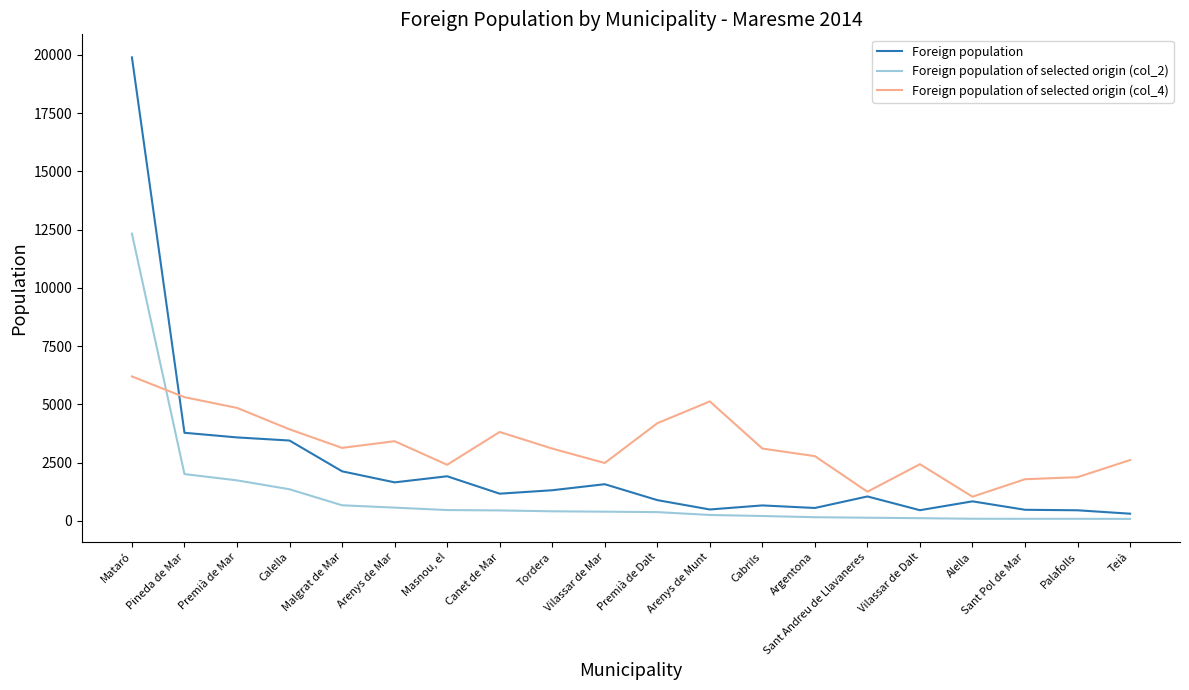

What are all the series names shown in the legend?

Foreign population, Foreign population of selected origin (col_2), Foreign population of selected origin (col_4)